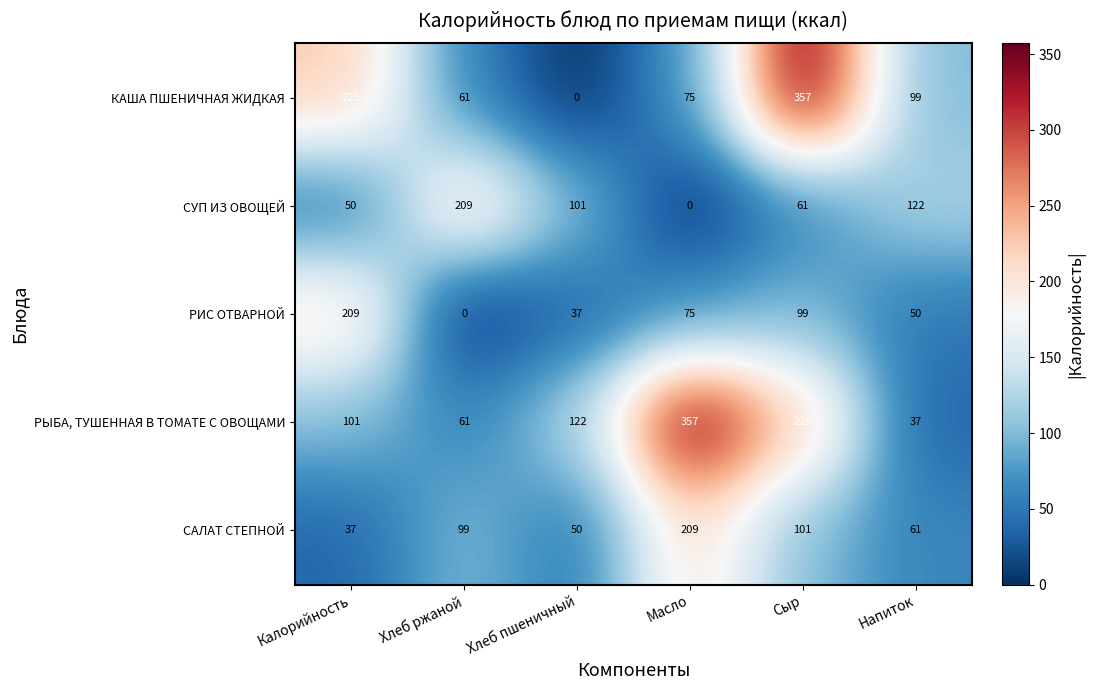

What value does the СУП ИЗ ОВОЩЕЙ series have at Хлеб ржаной, to the nearest 50?

200